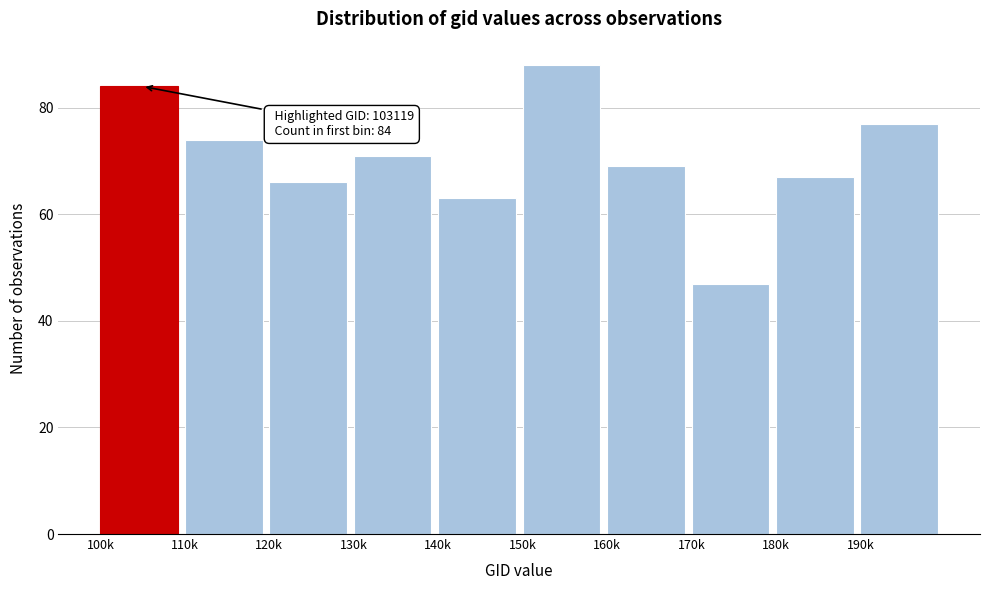

Reading left to right, what are all the values shown in this chart?

100k=84	110k=74	120k=66	130k=71	140k=63	150k=88	160k=69	170k=47	180k=67	190k=77